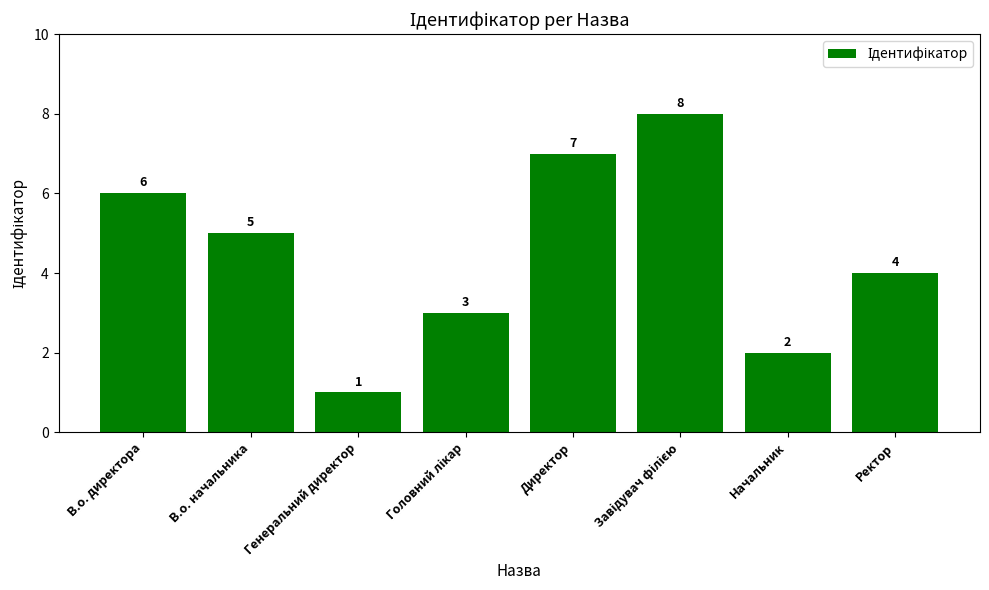

What is the difference between the second highest and second lowest values?

5